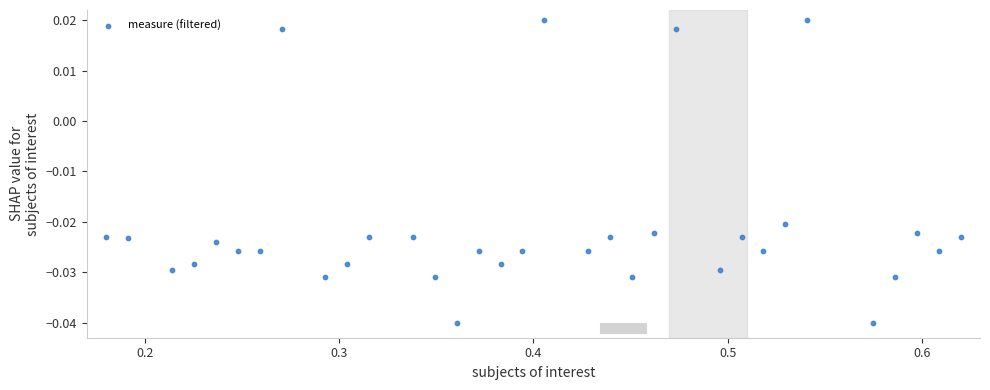

What is the range of X values (max minus min)?

0.4